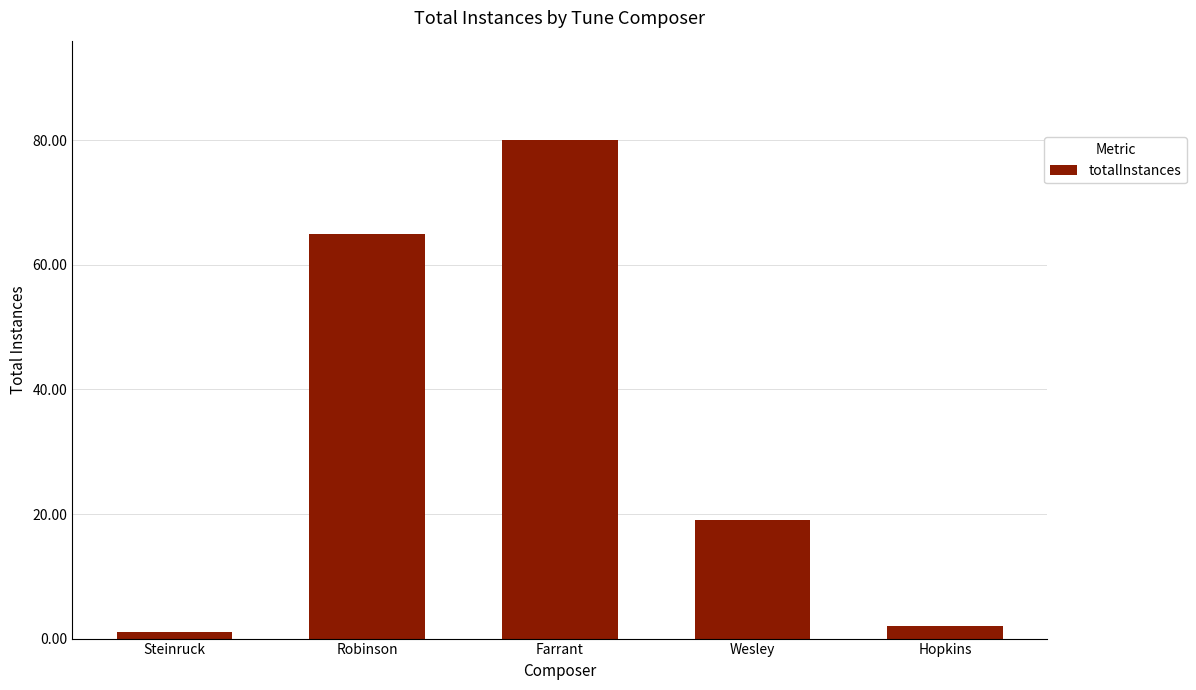

Which label corresponds to the largest value in the chart?

Farrant